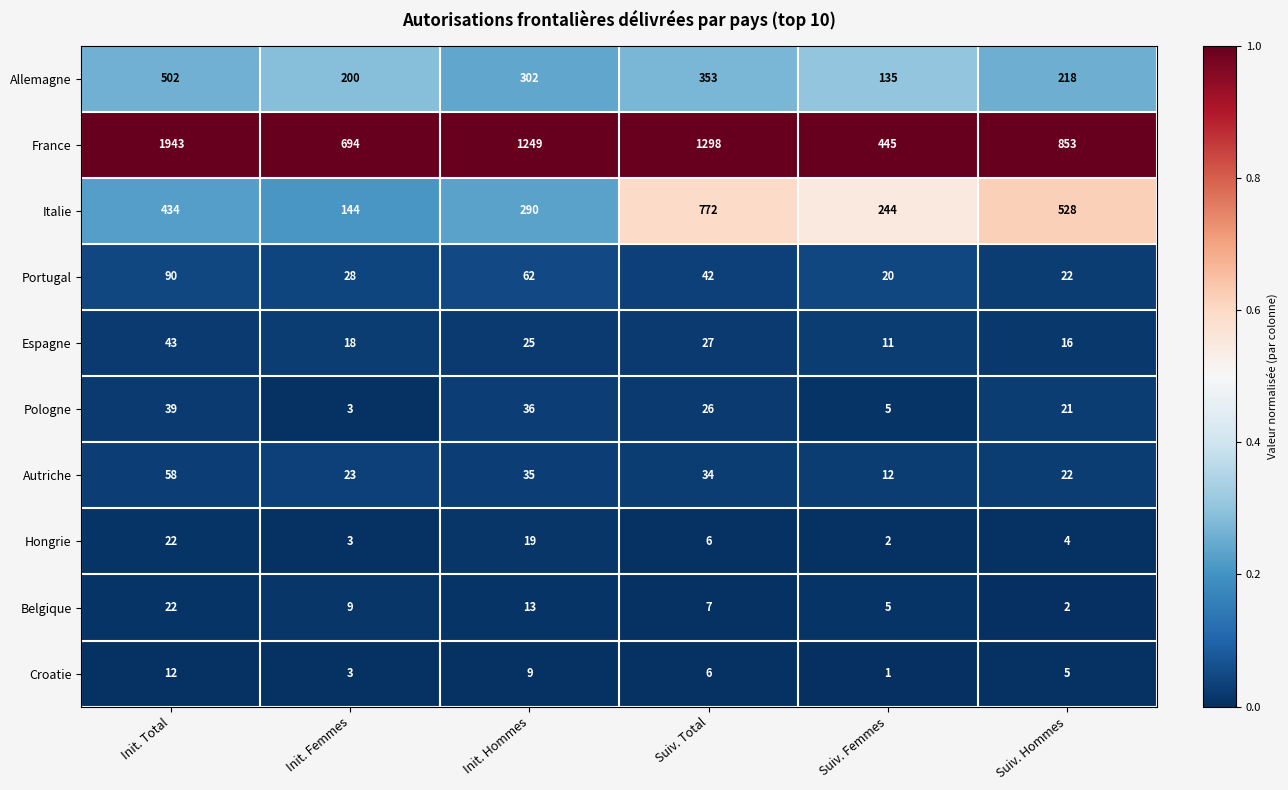

Which label corresponds to the largest value in the chart?

Init. Total